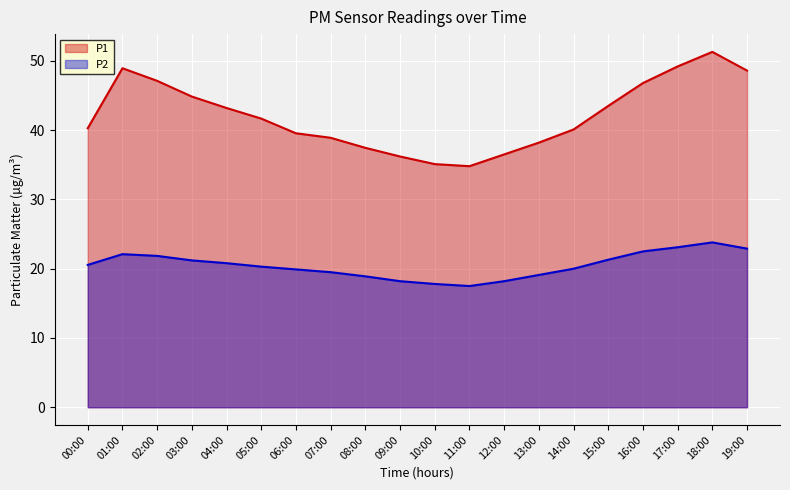

At which label does P1 reach its minimum?

11:00